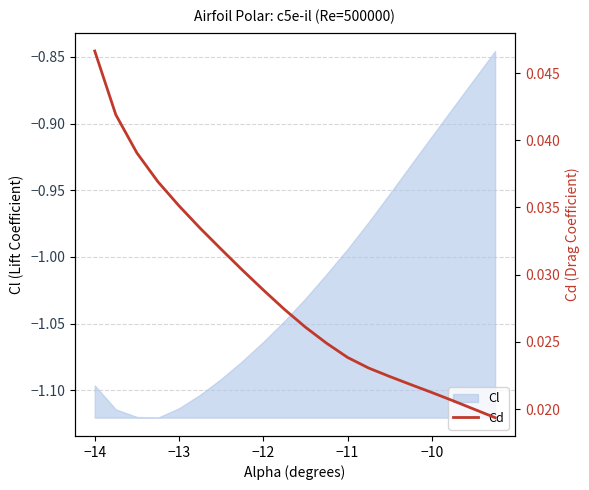

Is it true that Cl equals -0.6 at −12?

False